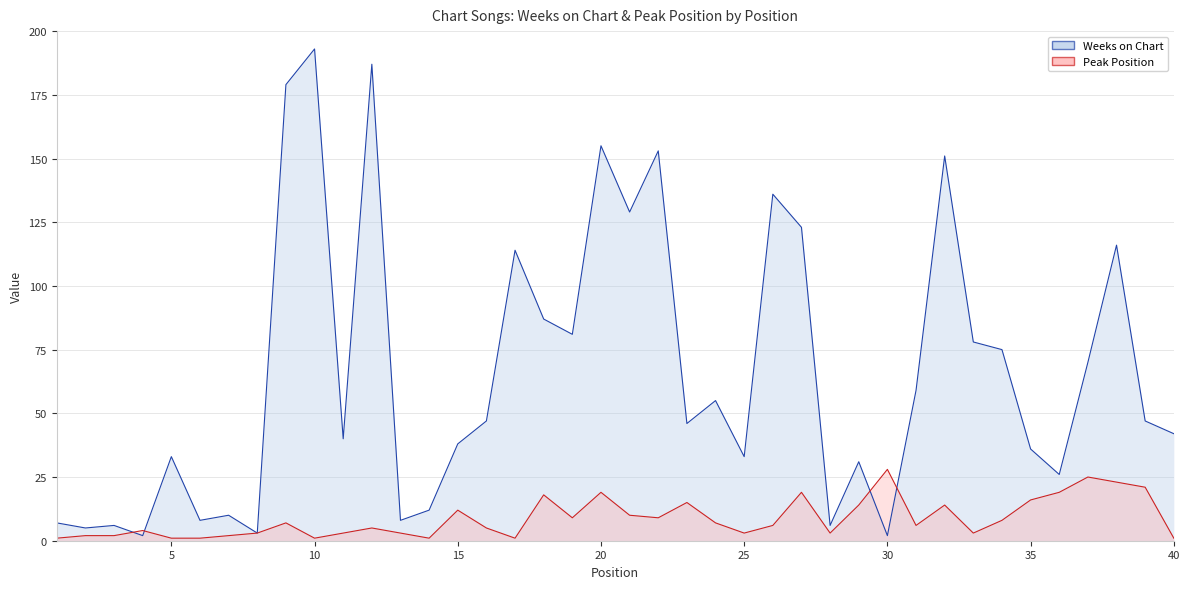

What is the highest value of the Peak Position series?

28